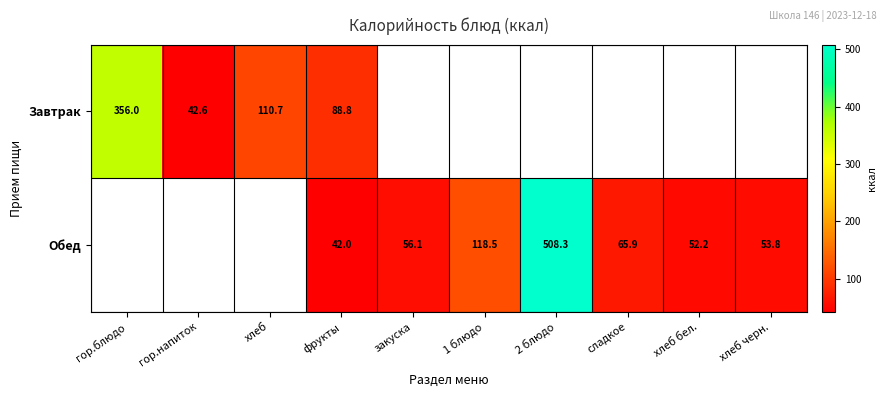

At фрукты, list the series in order from smallest to largest.

Обед, Завтрак